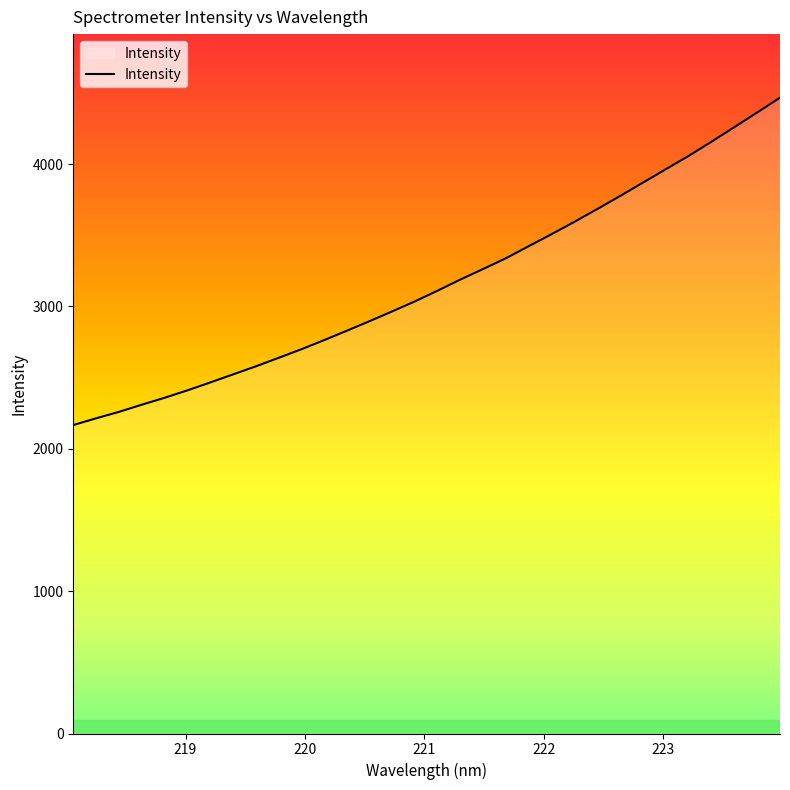

True or false: there are more than 2 points higher than both neighbors.

False